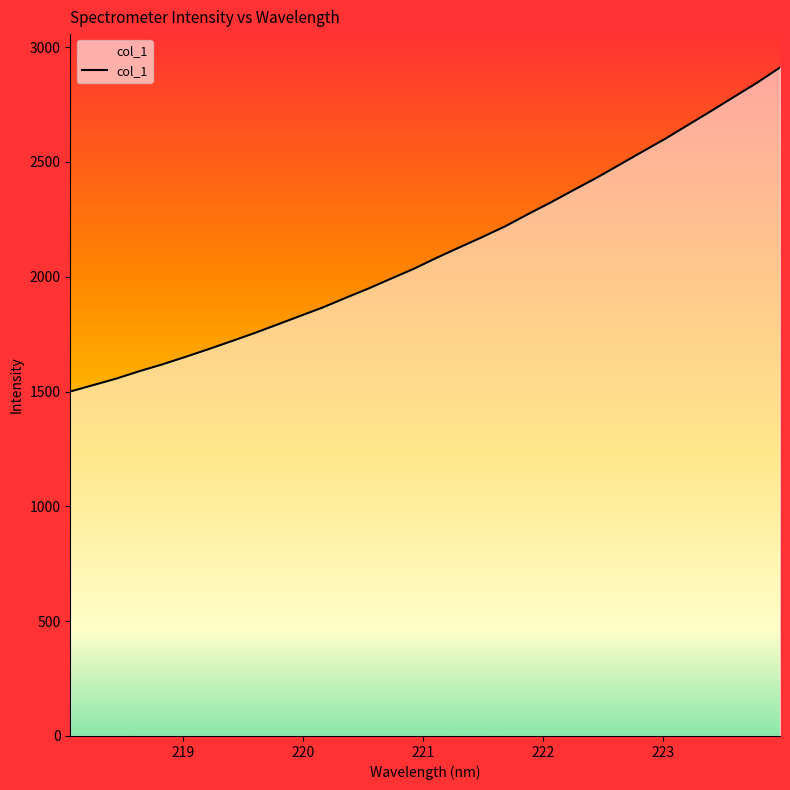

Is this an area chart (filled region under the line)?

Yes